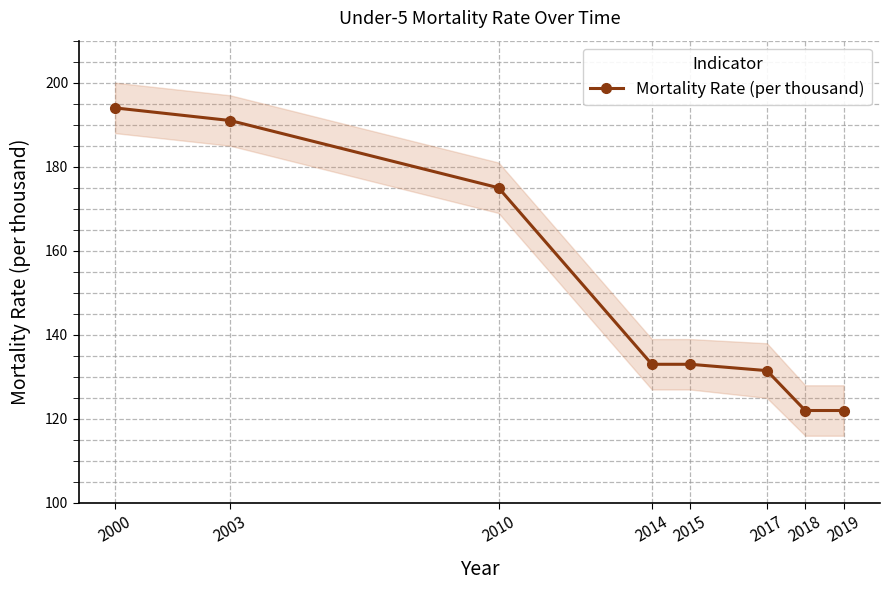

What is the smallest value displayed?

122.0